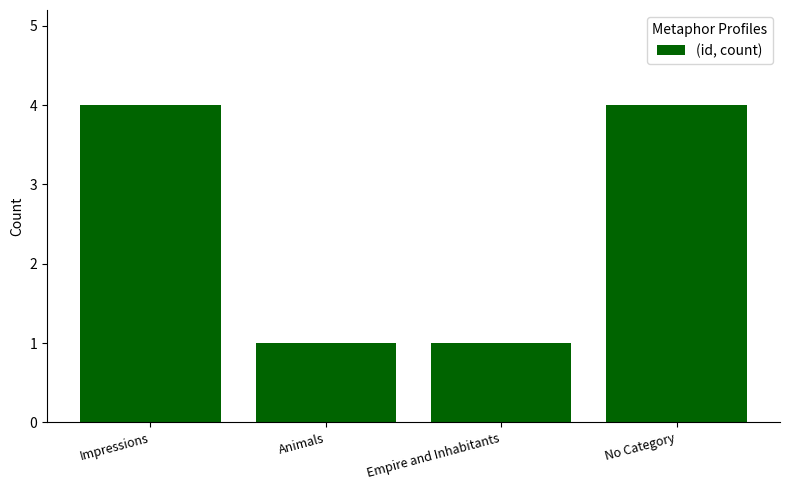

The value at No Category is 4. True or false?

True